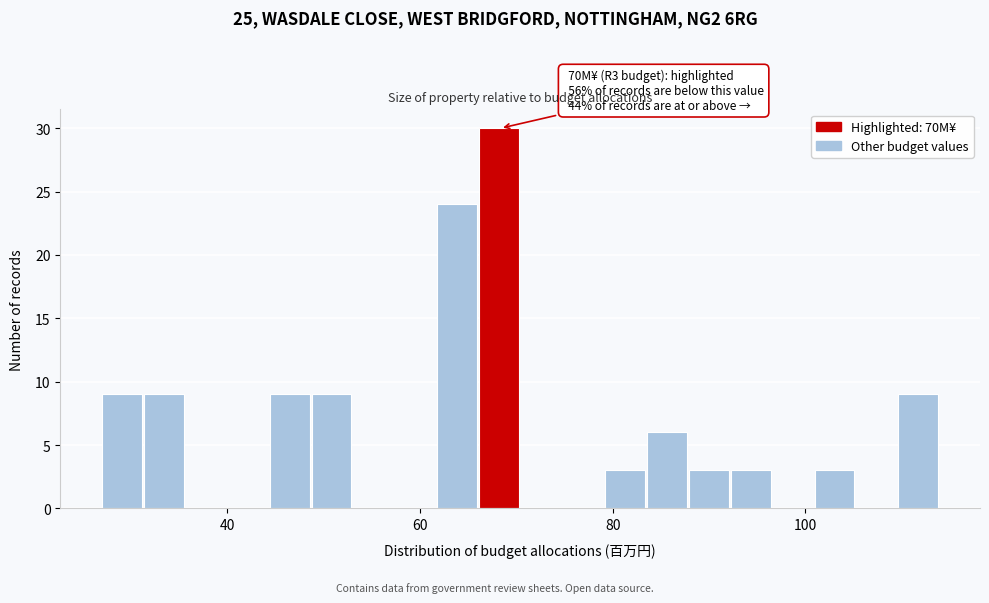

Around what value on the x-axis is the tallest bar? Give the approximate position of its centre, as read against the axis.

68